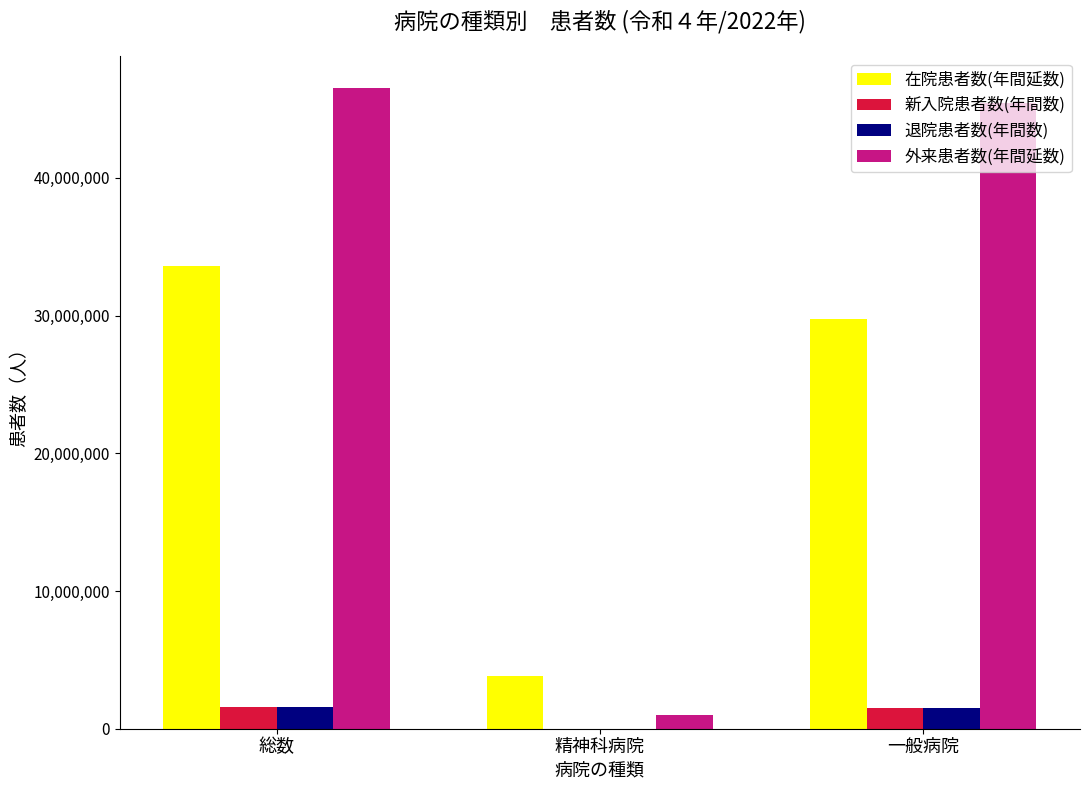

Between 精神科病院 and 一般病院, which series saw the biggest shift?

外来患者数(年間延数)